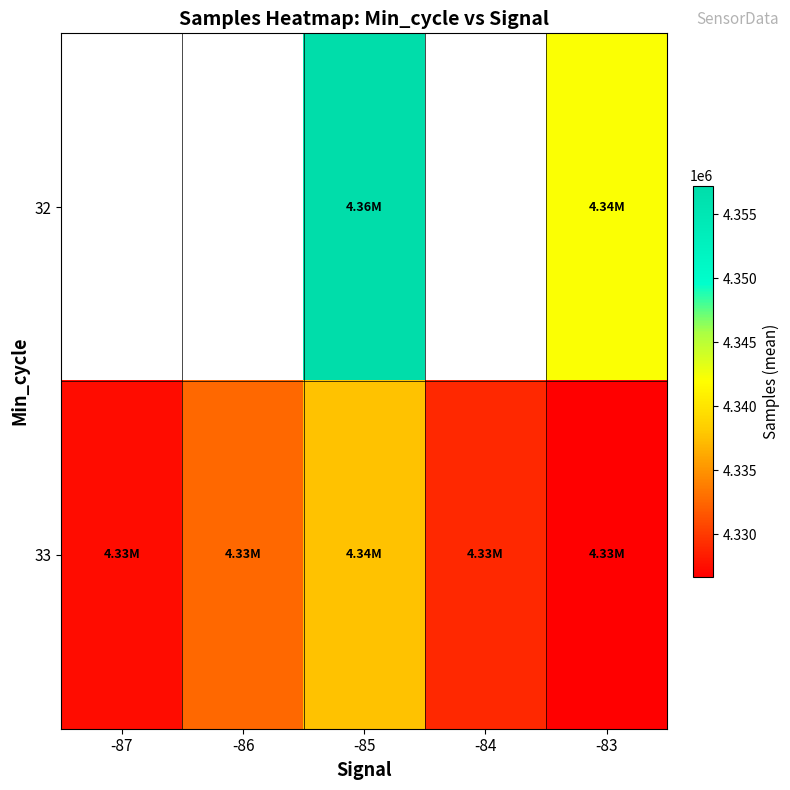

The value of 33 at -86 is 2865264.1. True or false?

False